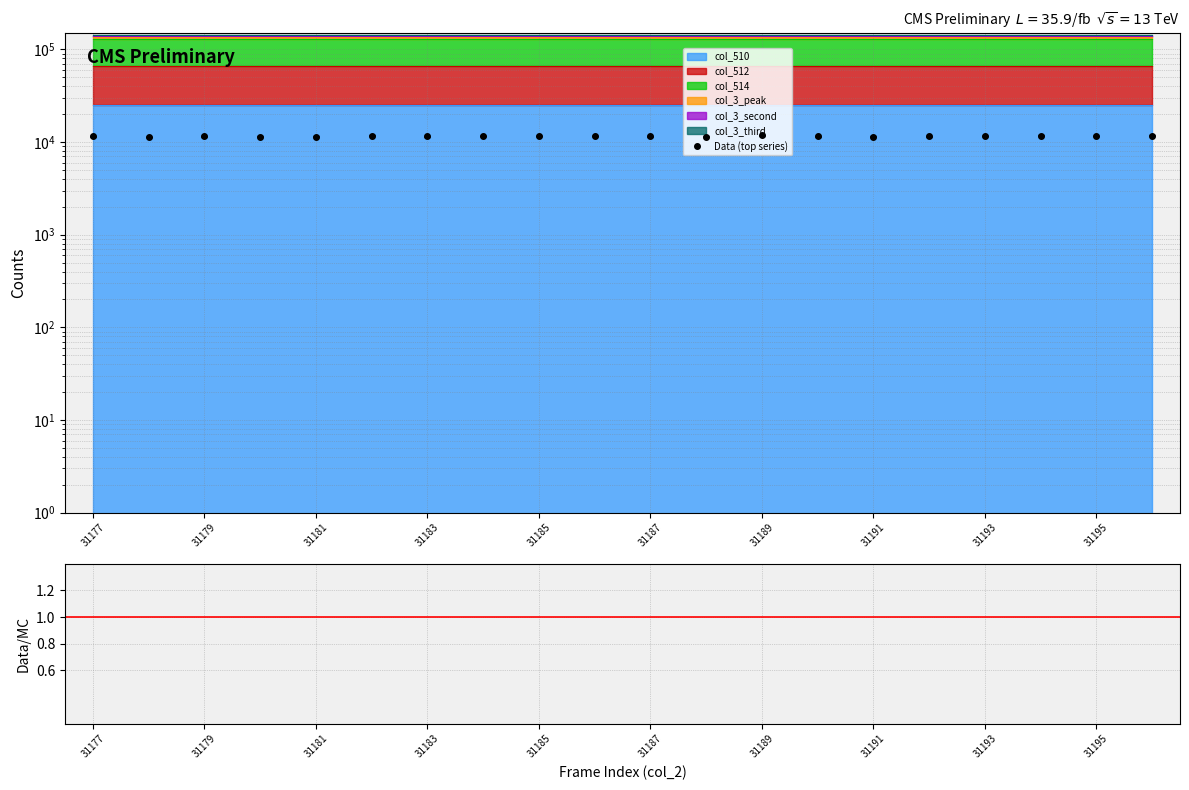

What is the ratio of the value at 31191 to the value at 31185?

1.0